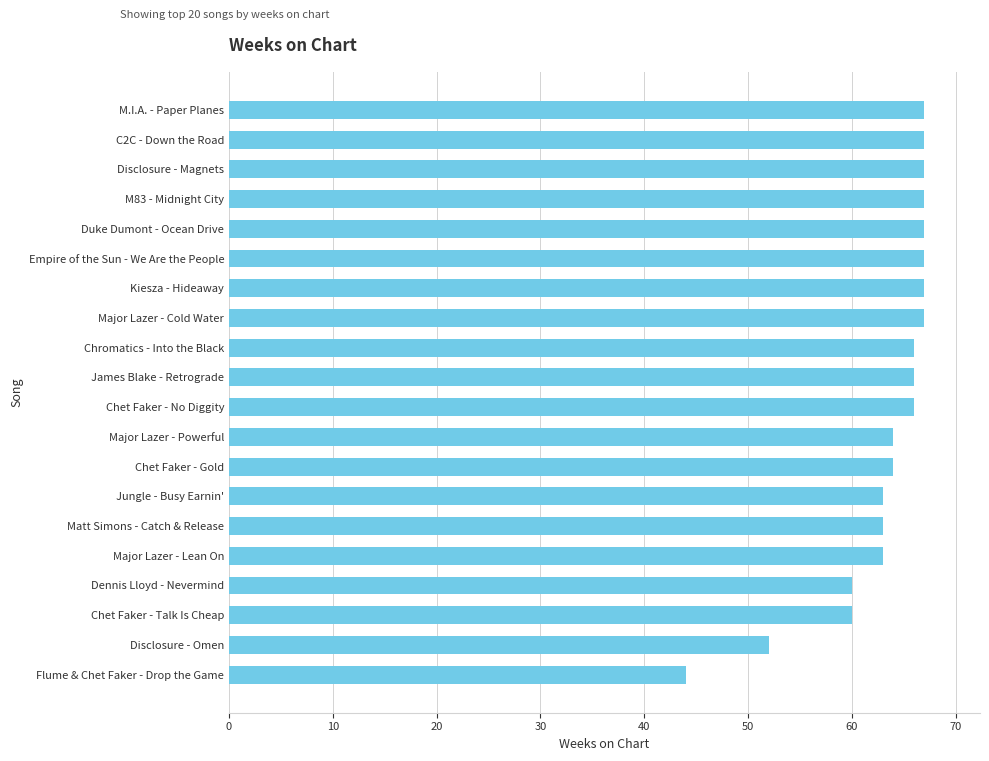

Where is the data nearest to the value 55?

Disclosure - Omen